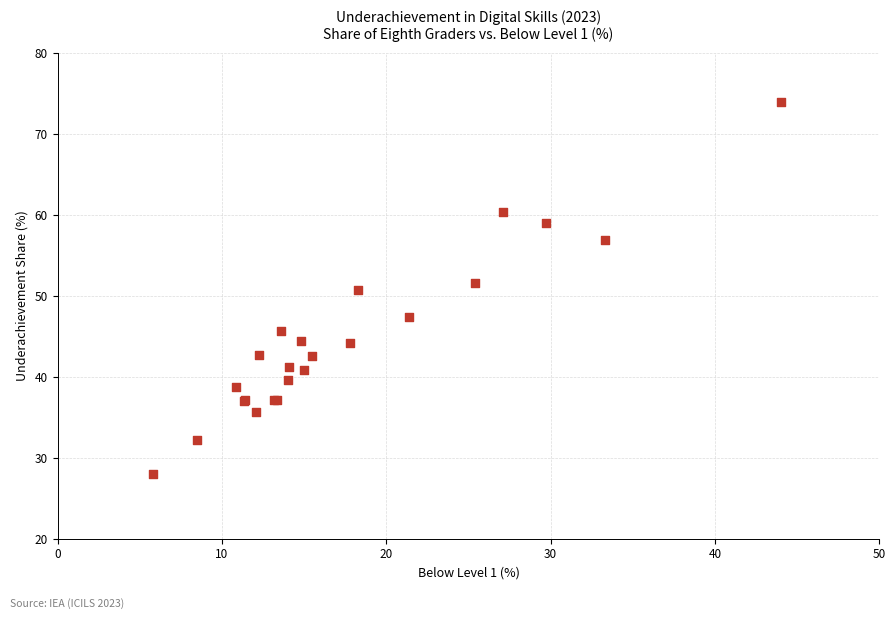

What Y value in the scatter plot is closest to 50?

50.7